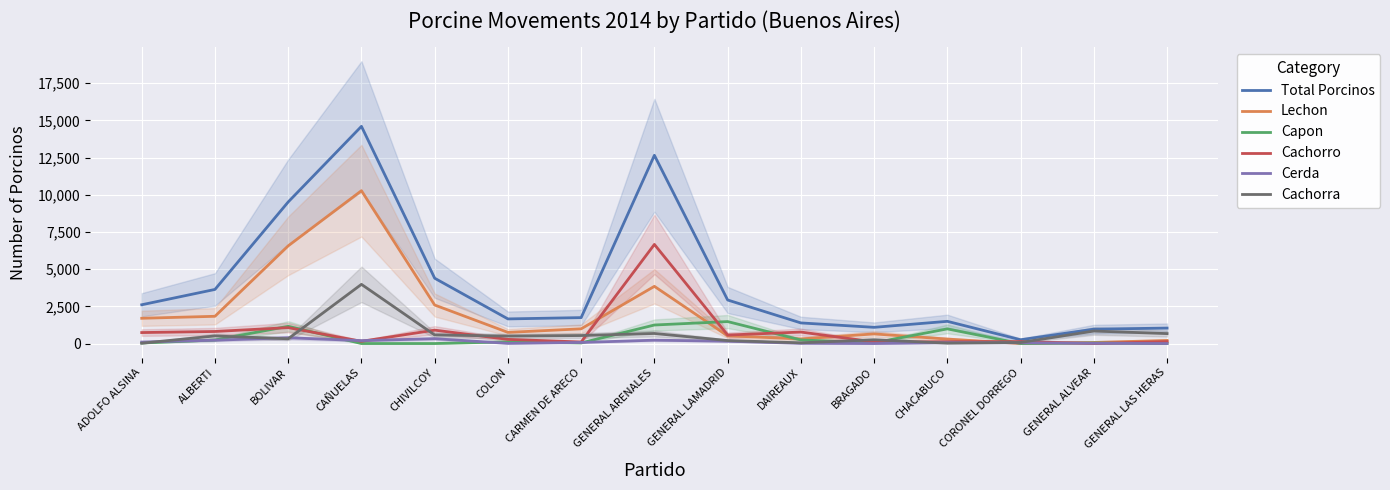

Count the number of categories in the chart.

15